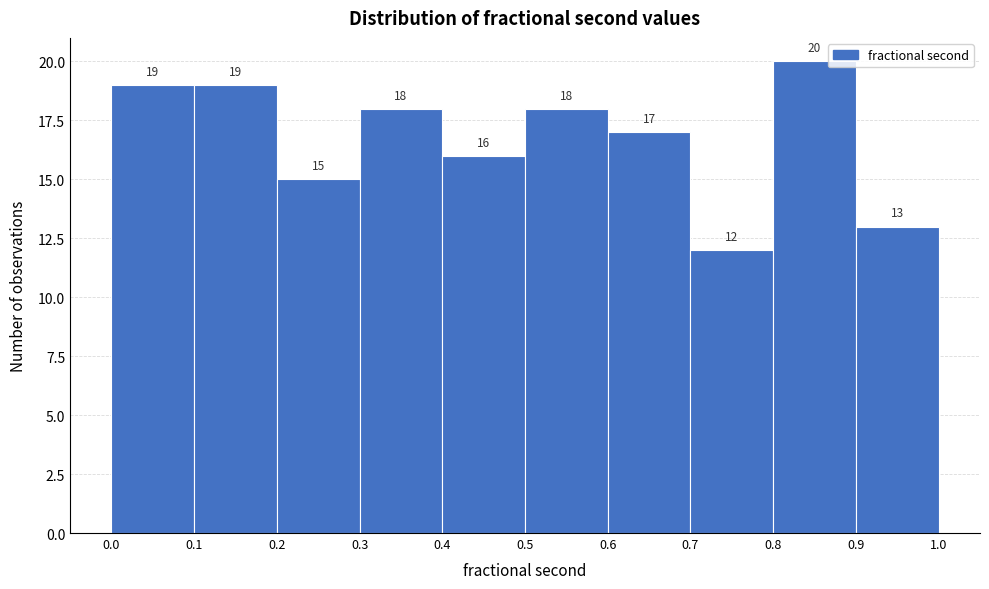

Which range on the x-axis has the tallest bar?

0.8 to 0.9